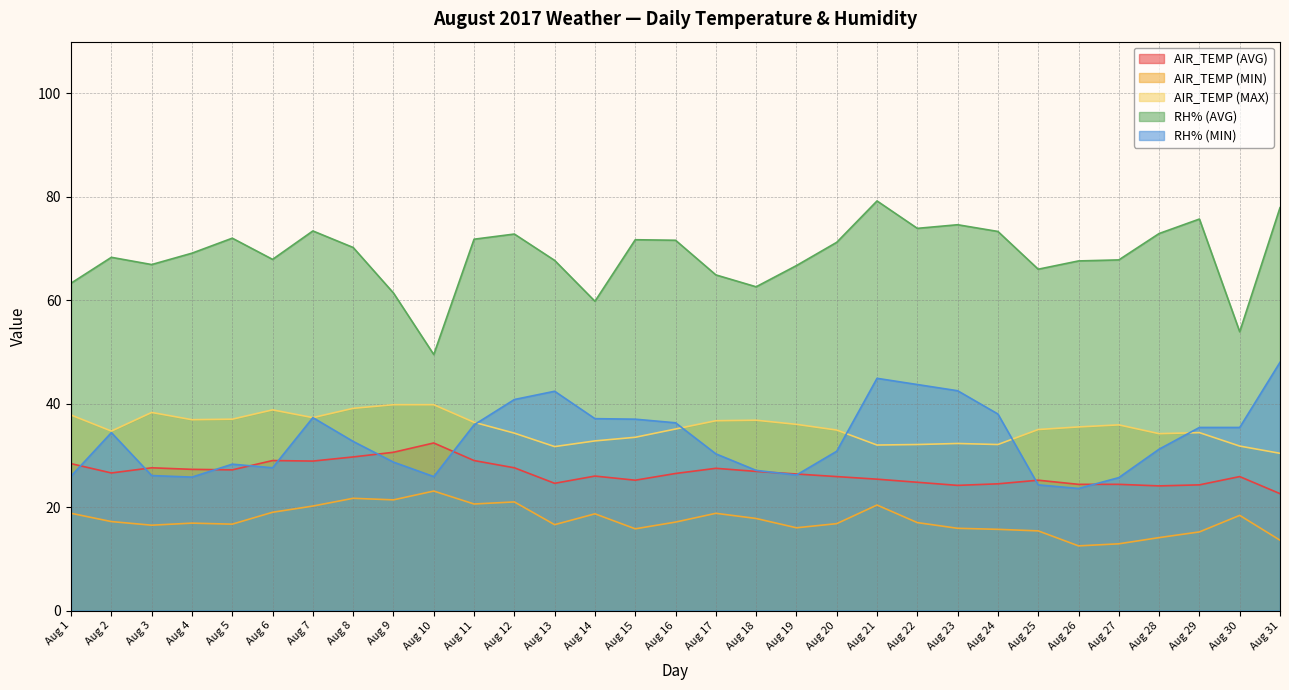

The value of AIR_TEMP (MIN) at Aug 14 is 18.7. True or false?

True